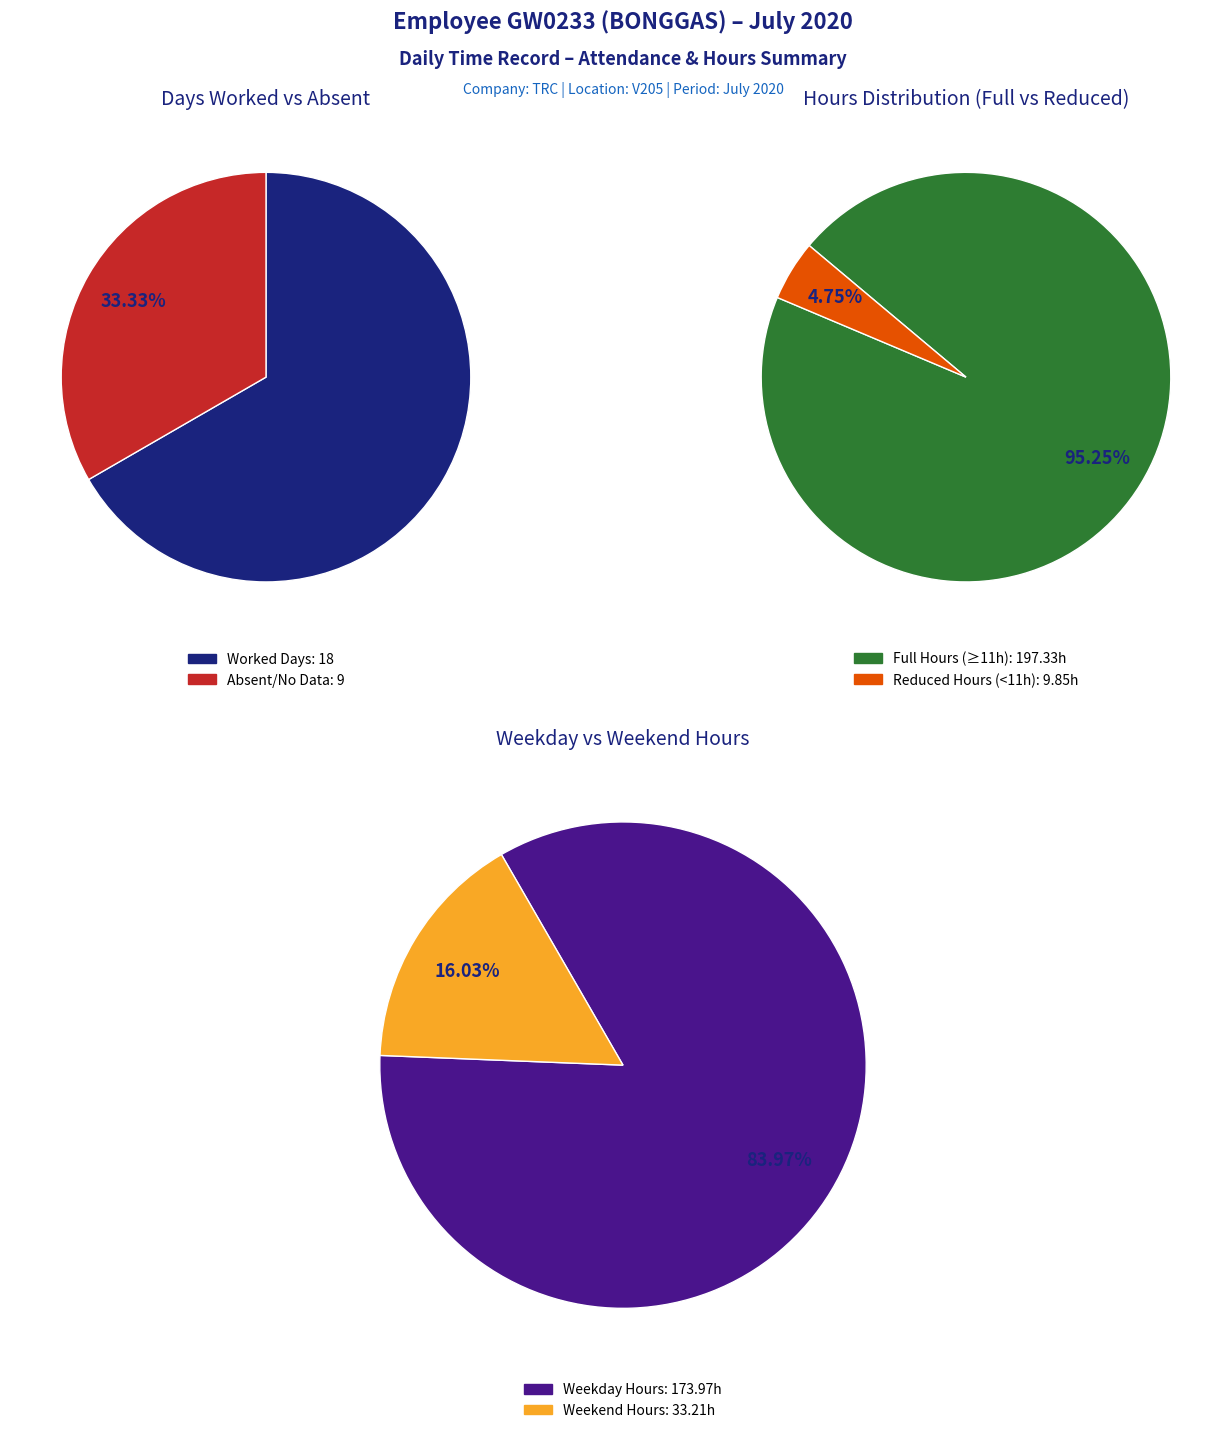

What percentage is the 5 slice, to the nearest percent?

5%